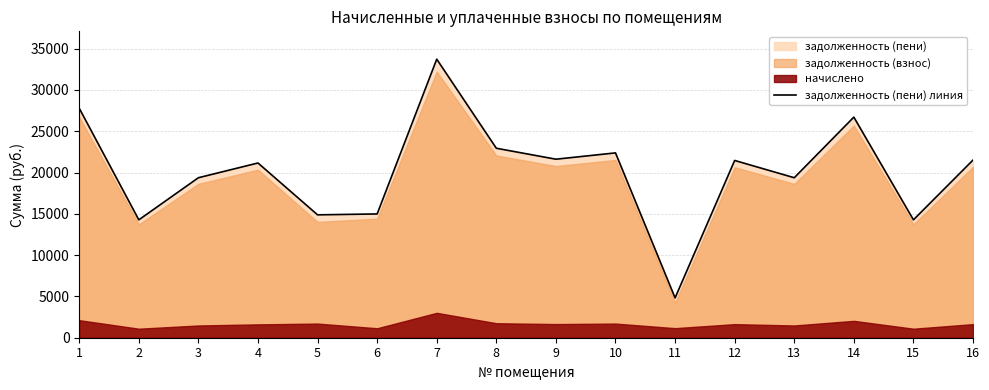

What is the sum of all values?

321323.9